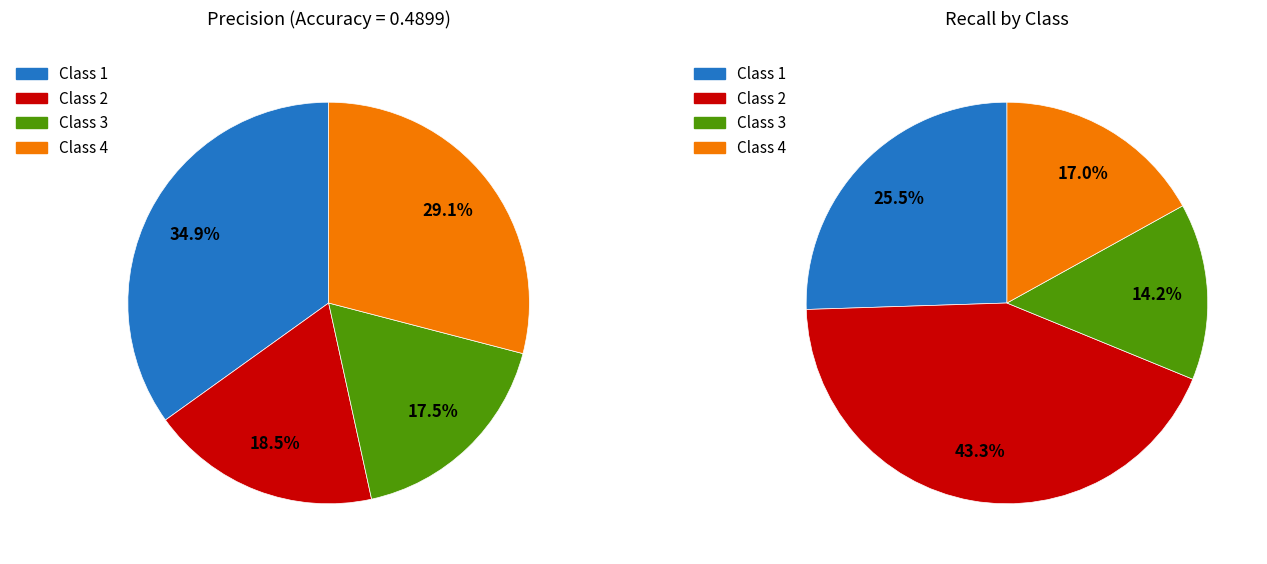

How many segments does this pie chart have?

4